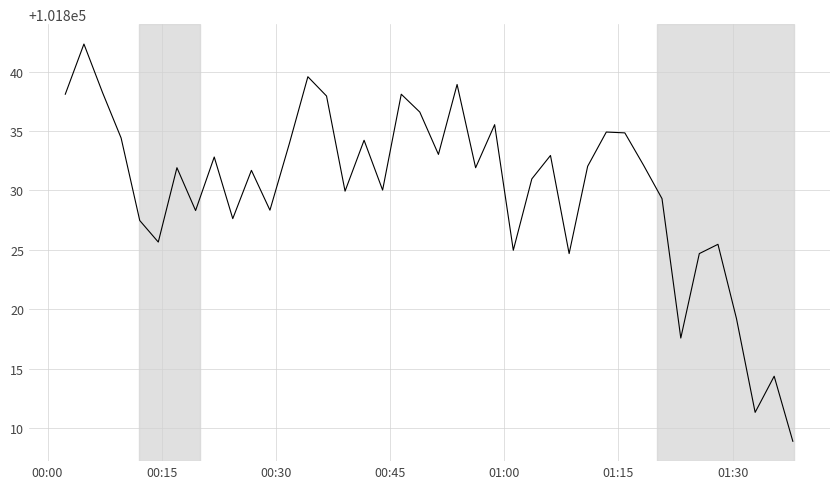

What is the smallest value displayed?

101808.9